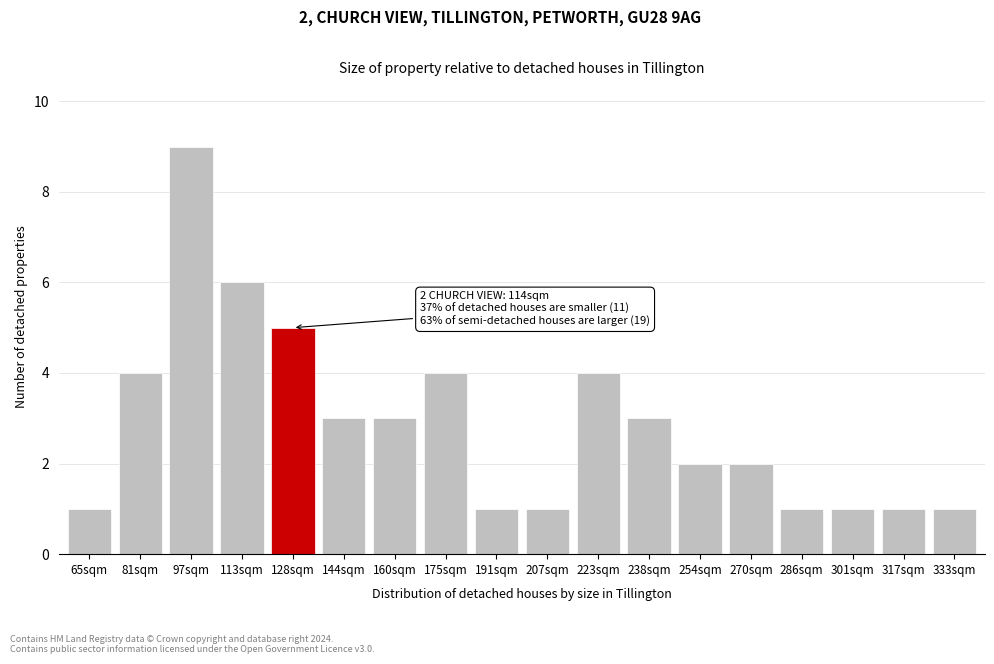

Reading right to left, transcribe all the data shown in this chart.

333sqm=1	317sqm=1	301sqm=1	286sqm=1	270sqm=2	254sqm=2	238sqm=3	223sqm=4	207sqm=1	191sqm=1	175sqm=4	160sqm=3	144sqm=3	128sqm=5	113sqm=6	97sqm=9	81sqm=4	65sqm=1